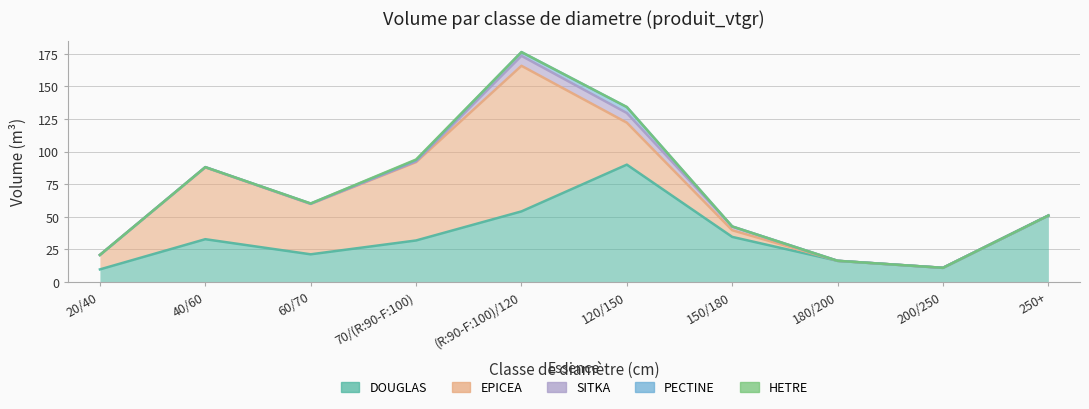

True or false: DOUGLAS has a value of 12.5 at (R:90-F:100)/120.

False